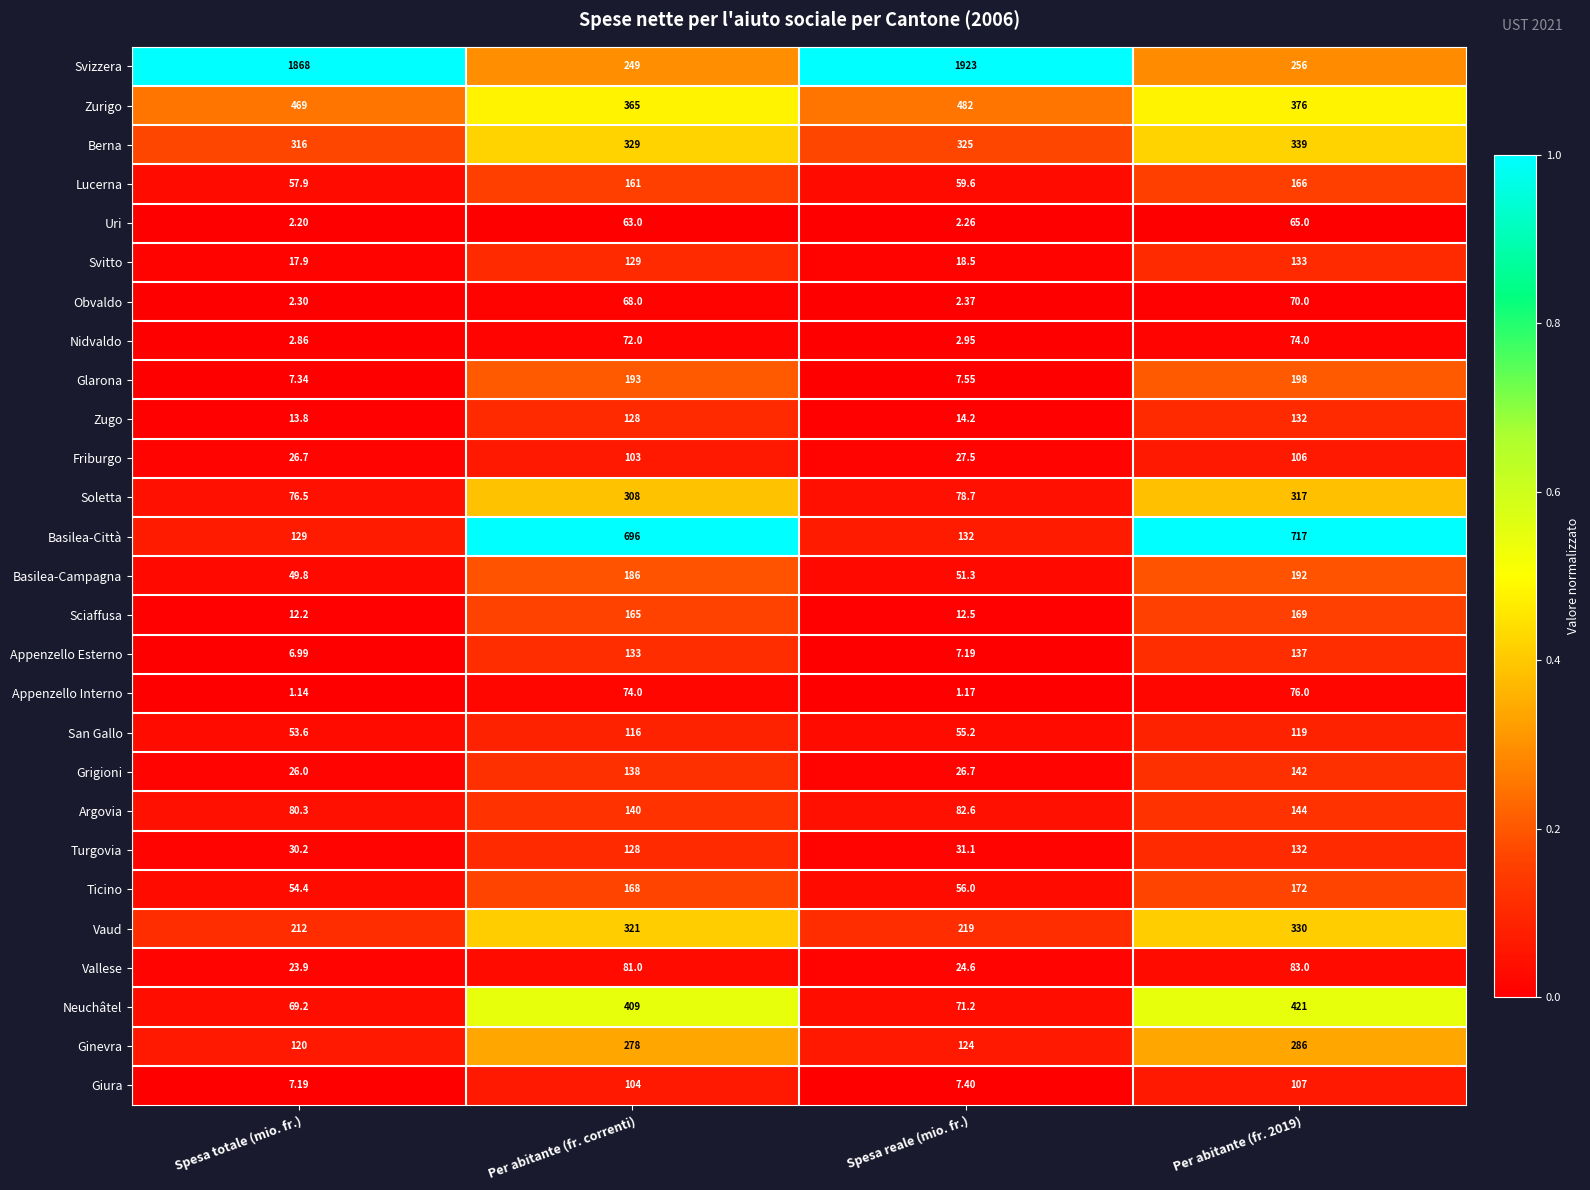

What is the maximum value shown in the chart?

1923.0